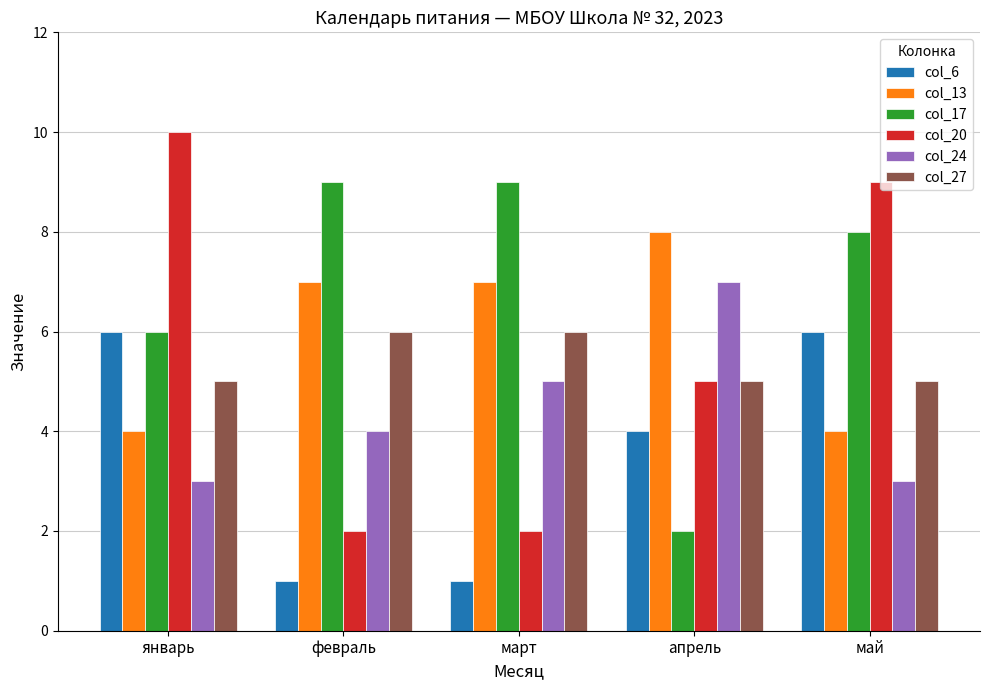

Which series has the widest spread of values?

col_20